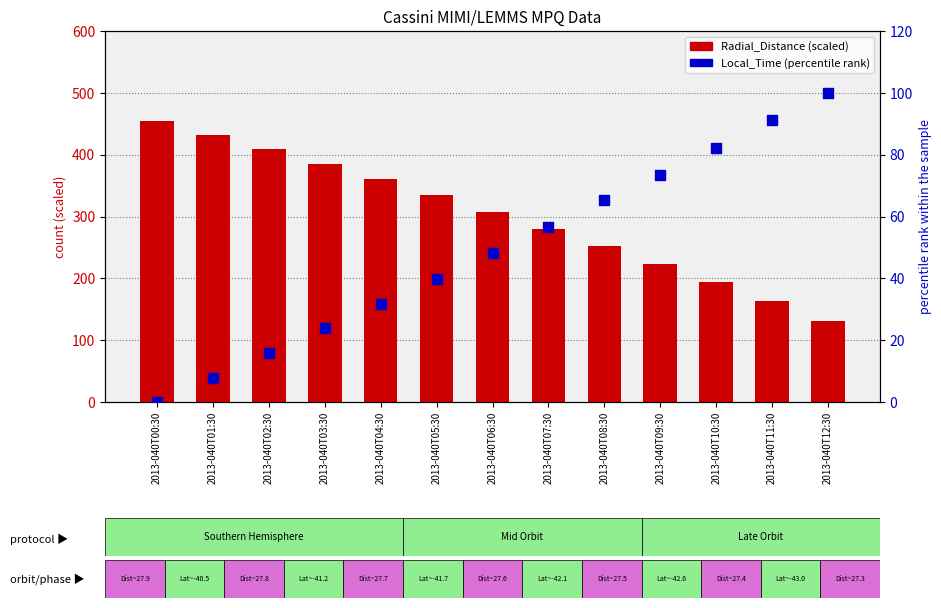

Which series contains the highest Y value?

Radial_Distance (scaled)